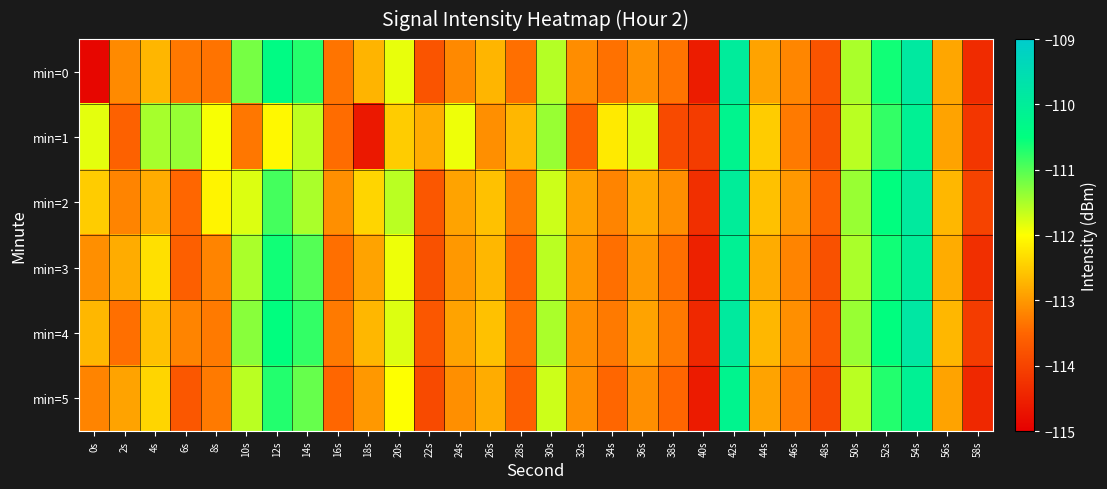

List the series in order of their peak value, lowest first.

min=1, min=5, min=3, min=2, min=0, min=4